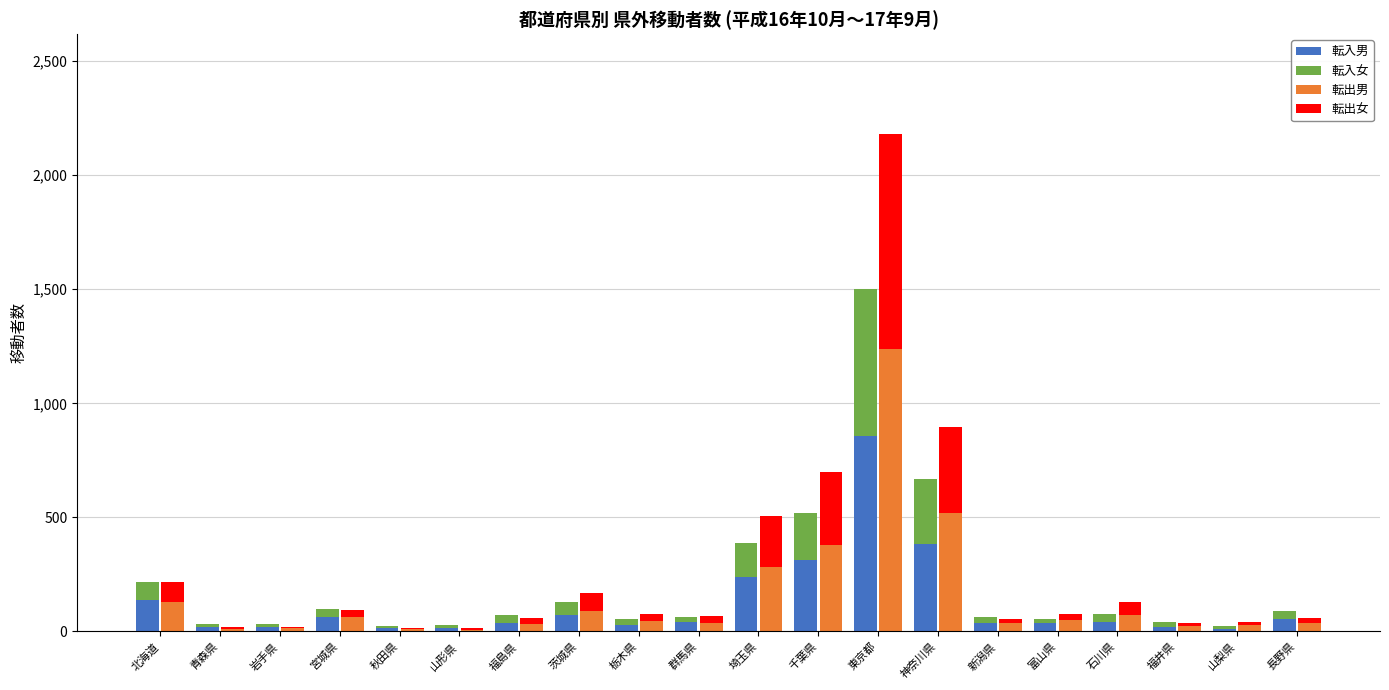

How many bars are there in each group?

4